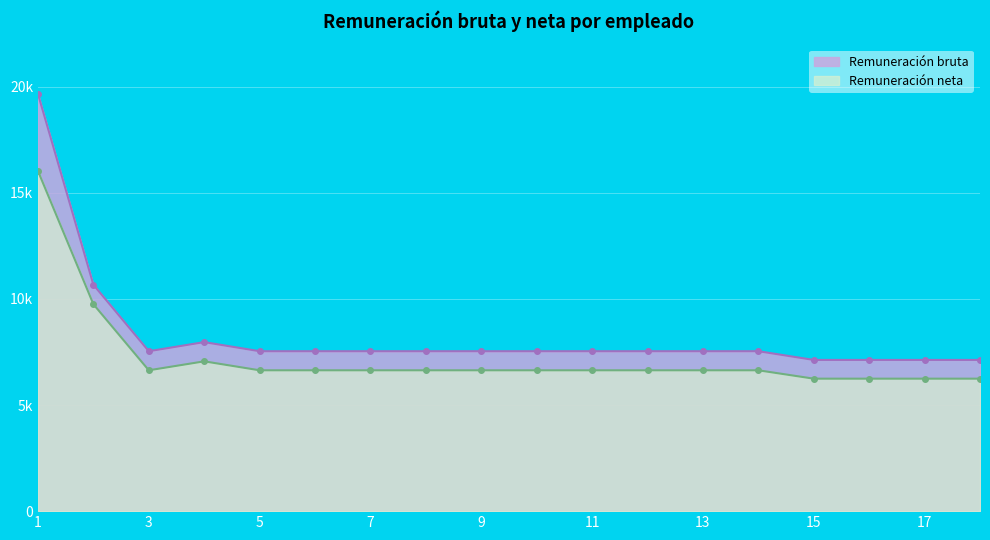

What is the difference between the highest and lowest values at 9?

900.3